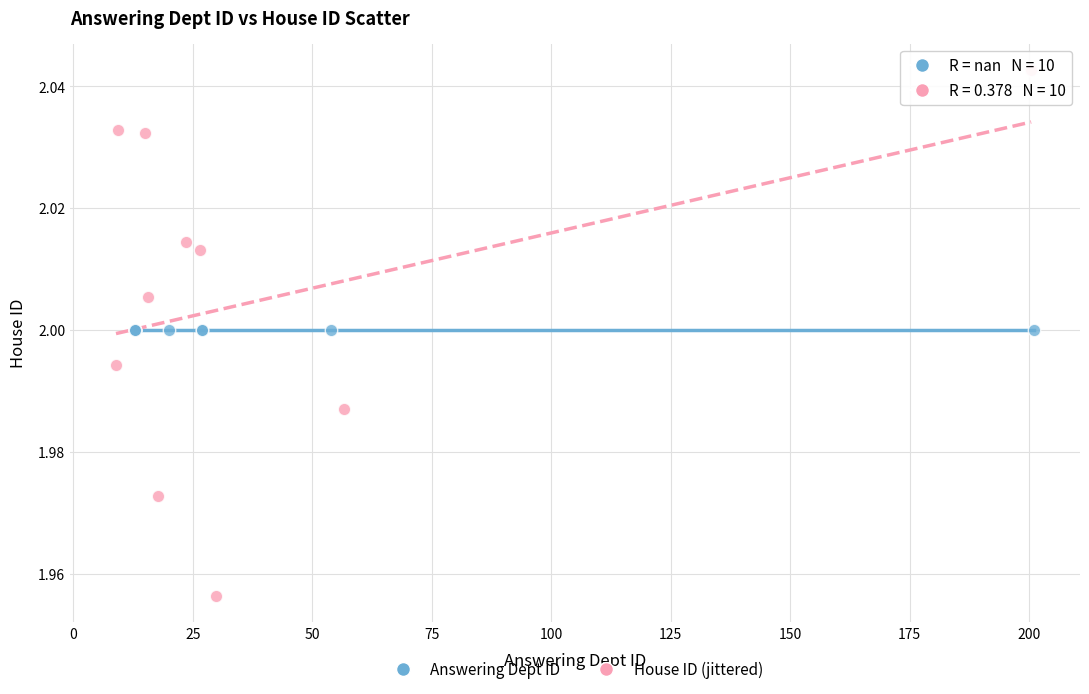

What are all the series names shown in the legend?

Answering Dept ID, House ID (jittered)